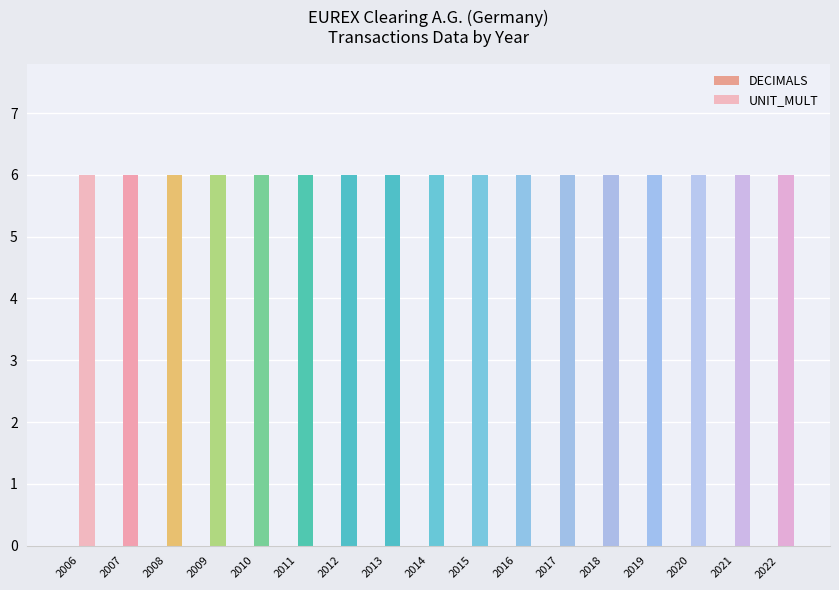

Reading left to right, extract all data points from this chart.

DECIMALS: 0	0	0	0	0	0	0	0	0	0	0	0	0	0	0	0	0
UNIT_MULT: 6	6	6	6	6	6	6	6	6	6	6	6	6	6	6	6	6